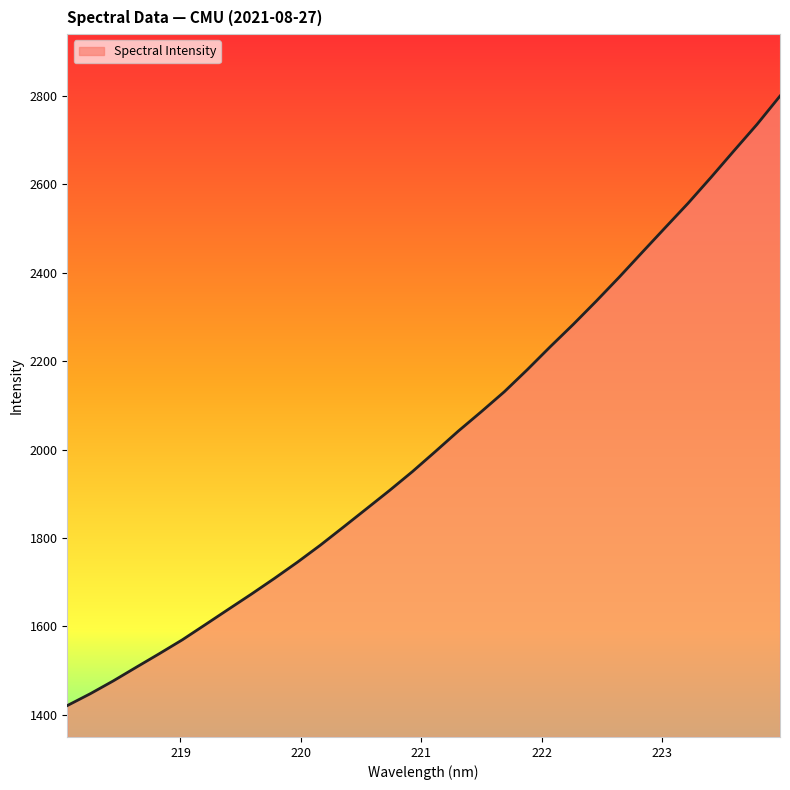

How many lines are shown in the chart?

1